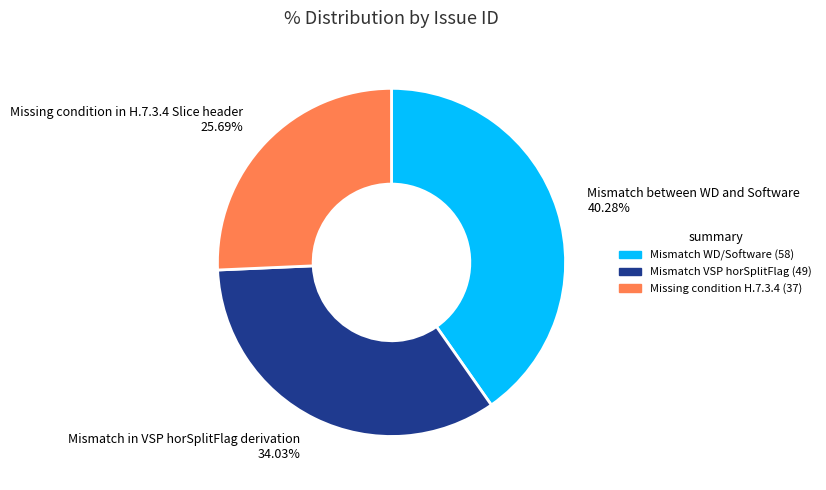

Combined, what portion of the pie is Mismatch in VSP horSplitFlag derivation and Missing condition in H.7.3.4 Slice header?

59.7%